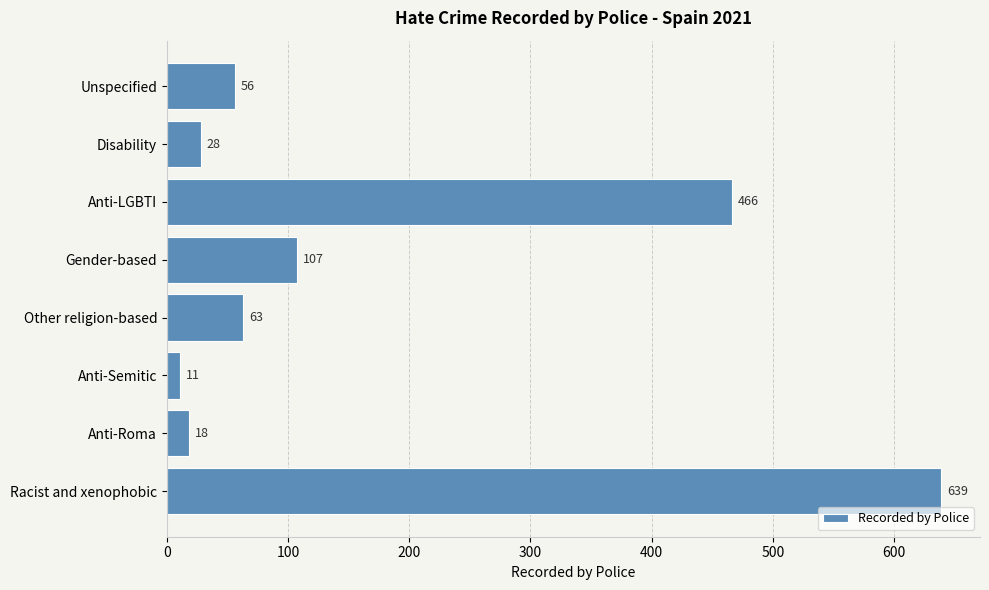

Is it true that the value at Disability is 28?

True